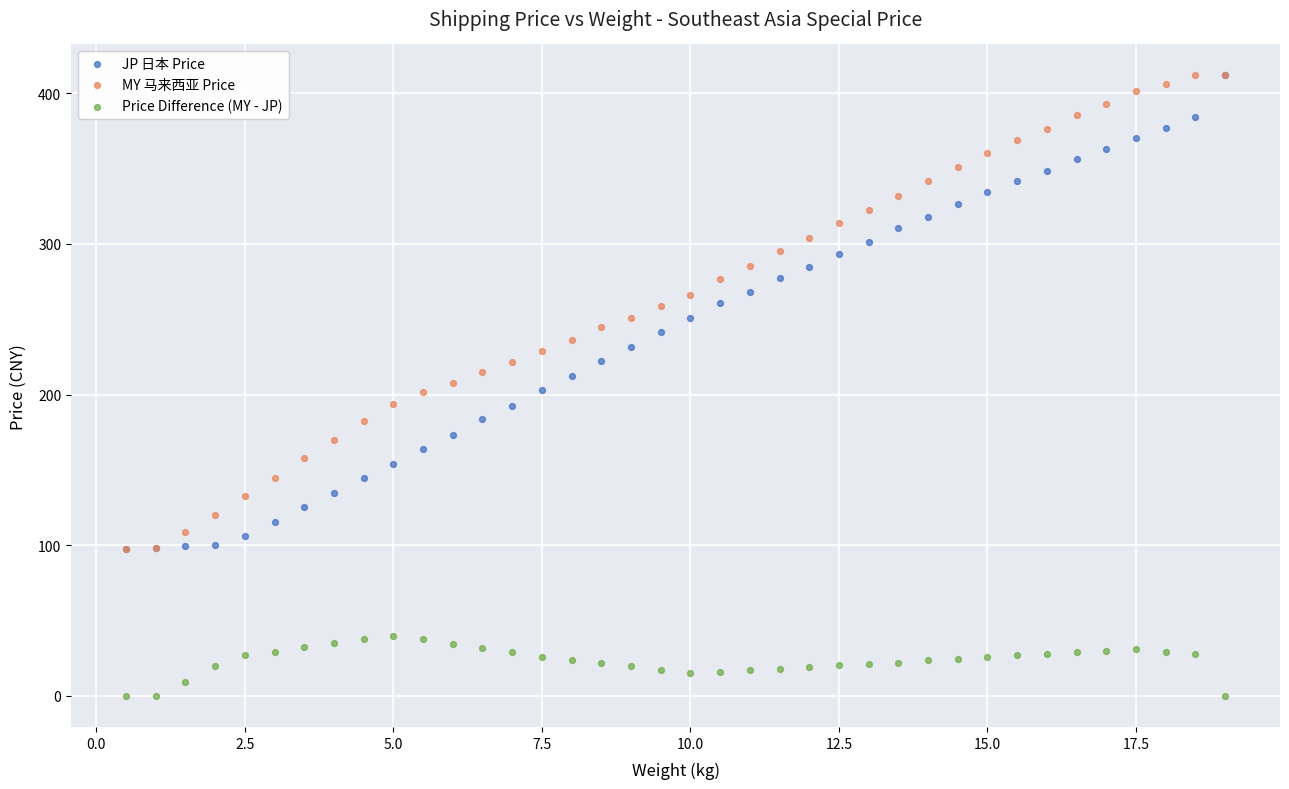

What are all the series names shown in the legend?

JP 日本 Price, MY 马来西亚 Price, Price Difference (MY - JP)